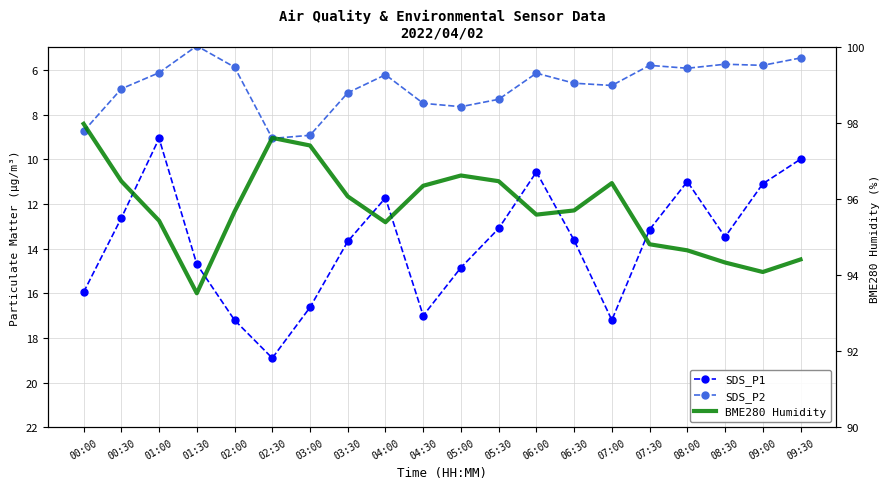

At how many categories does at least one series exceed 56?

20